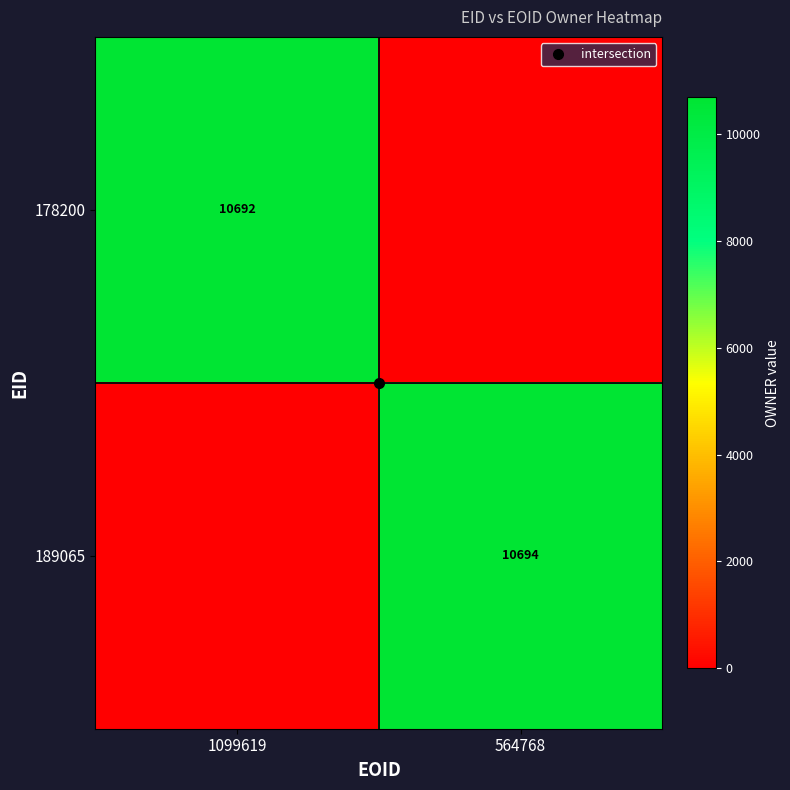

Between 1099619 and 564768, which series saw the biggest shift?

189065